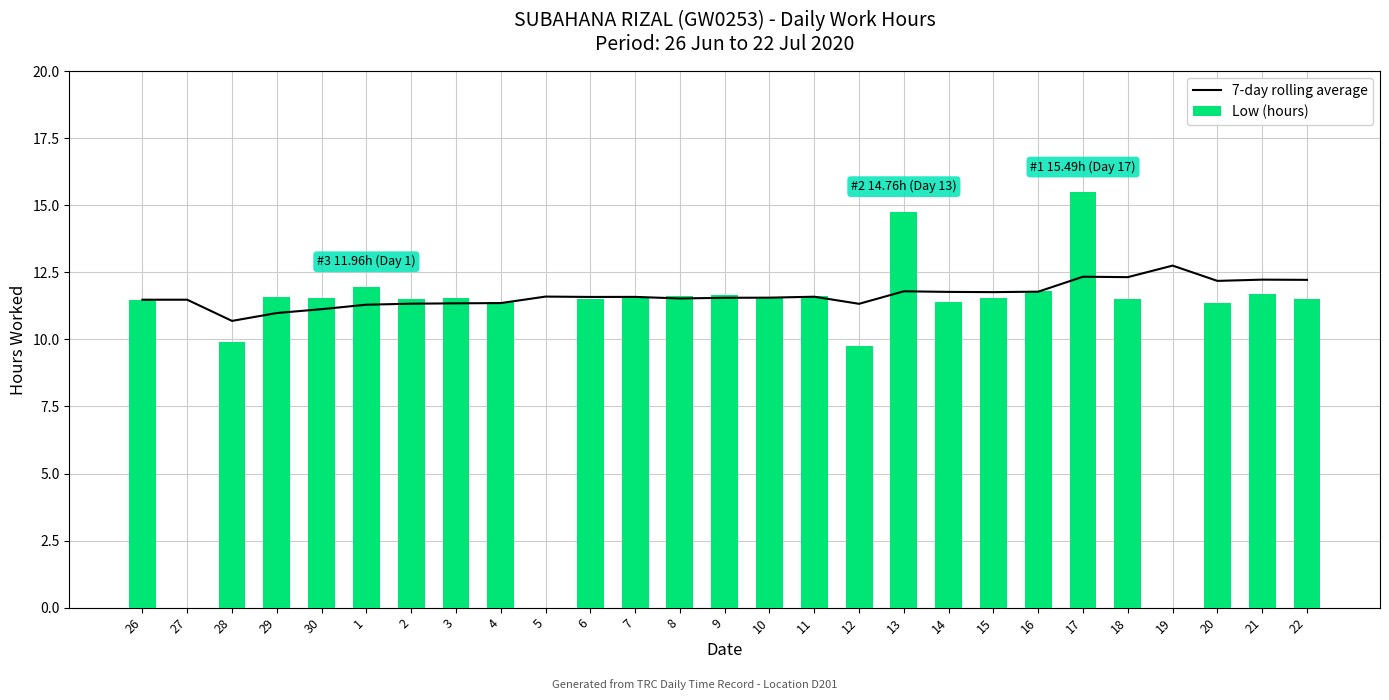

What is the difference between the maximum and minimum values in the Low (hours) series?

15.5